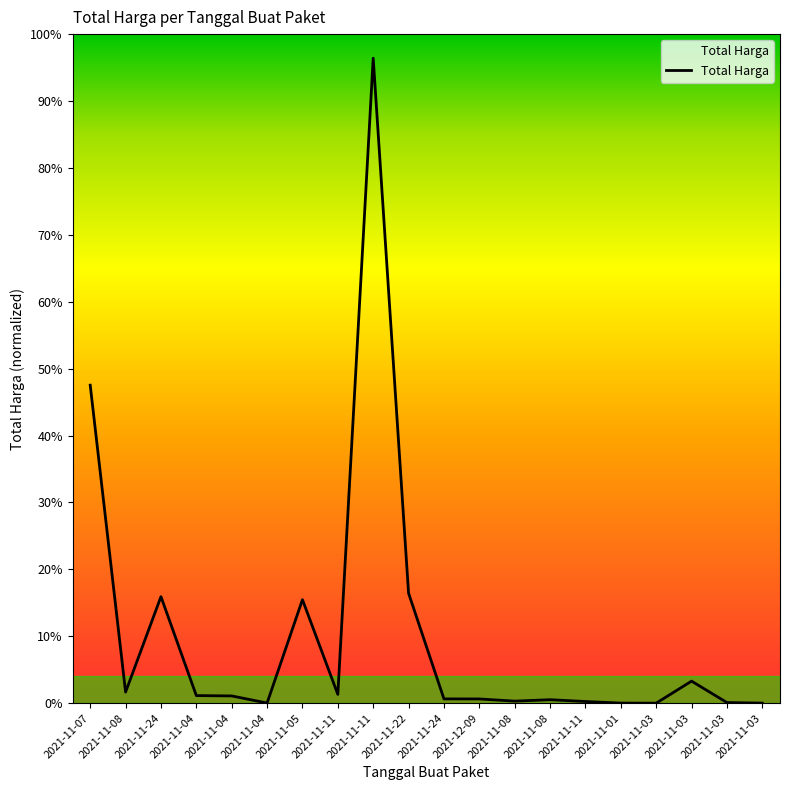

Read the value at 2021-11-11, to the nearest 50.

39440000